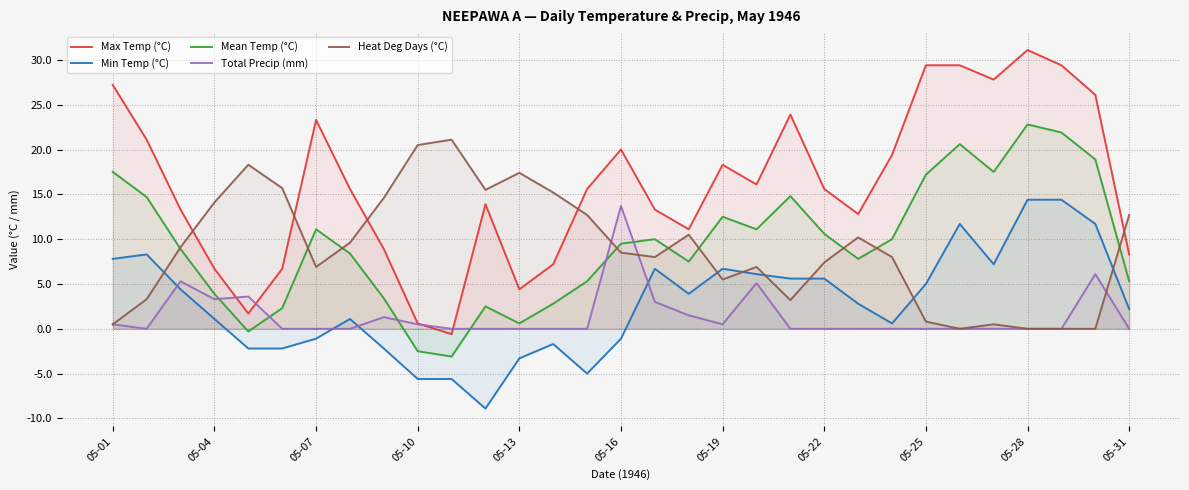

How many lines are shown in the chart?

5